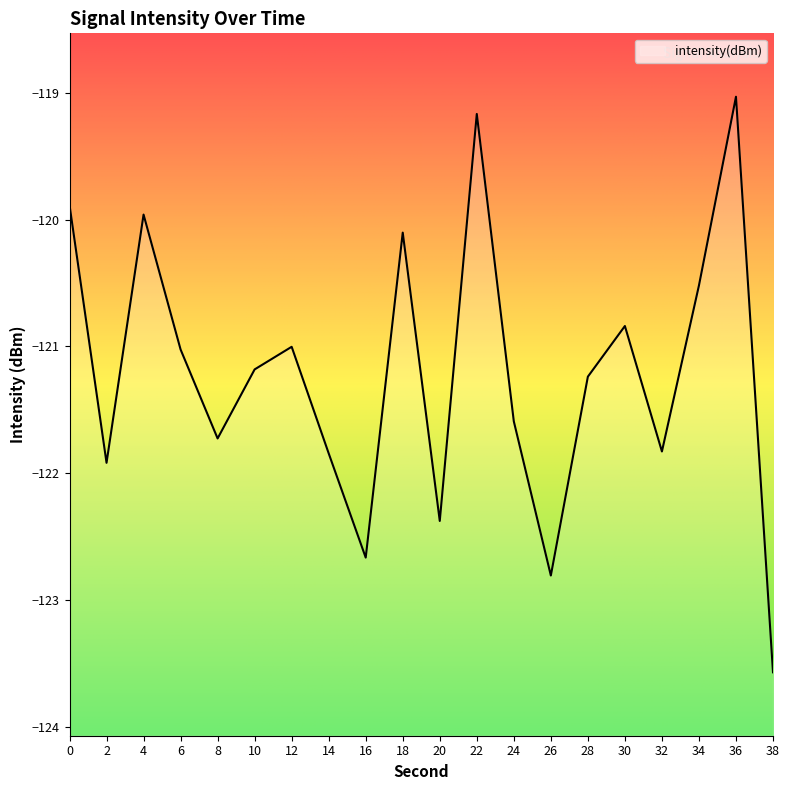

What is the sum of all values?

-2424.3